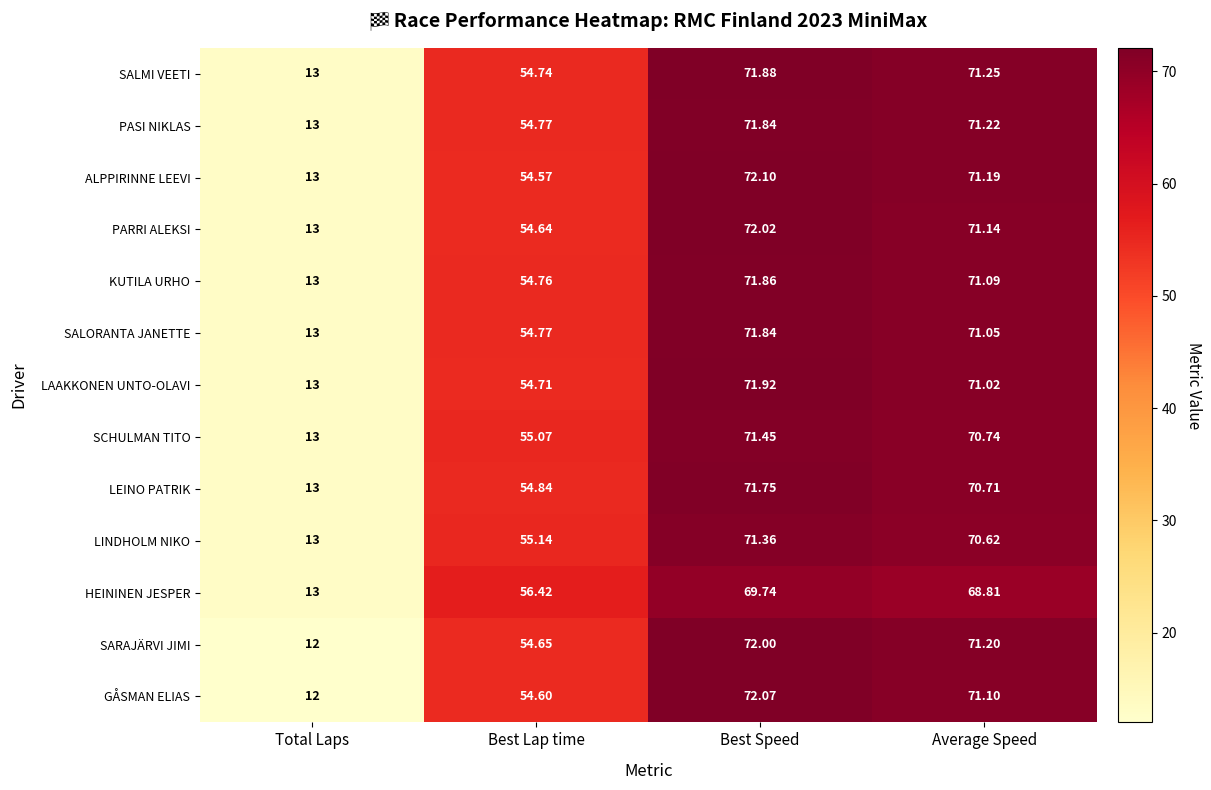

At which category does the chart reach its peak across all series?

Best Speed